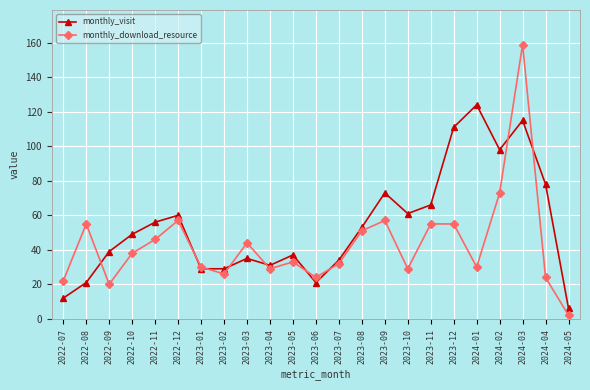

Reading left to right, what are all the values shown in this chart?

monthly_visit: 2022-07=12	2022-08=21	2022-09=39	2022-10=49	2022-11=56	2022-12=60	2023-01=29	2023-02=29	2023-03=35	2023-04=31	2023-05=37	2023-06=21	2023-07=34	2023-08=53	2023-09=73	2023-10=61	2023-11=66	2023-12=111	2024-01=124	2024-02=98	2024-03=115	2024-04=78	2024-05=6
monthly_download_resource: 2022-07=22	2022-08=55	2022-09=20	2022-10=38	2022-11=46	2022-12=57	2023-01=30	2023-02=26	2023-03=44	2023-04=29	2023-05=33	2023-06=24	2023-07=32	2023-08=51	2023-09=57	2023-10=29	2023-11=55	2023-12=55	2024-01=30	2024-02=73	2024-03=159	2024-04=24	2024-05=2